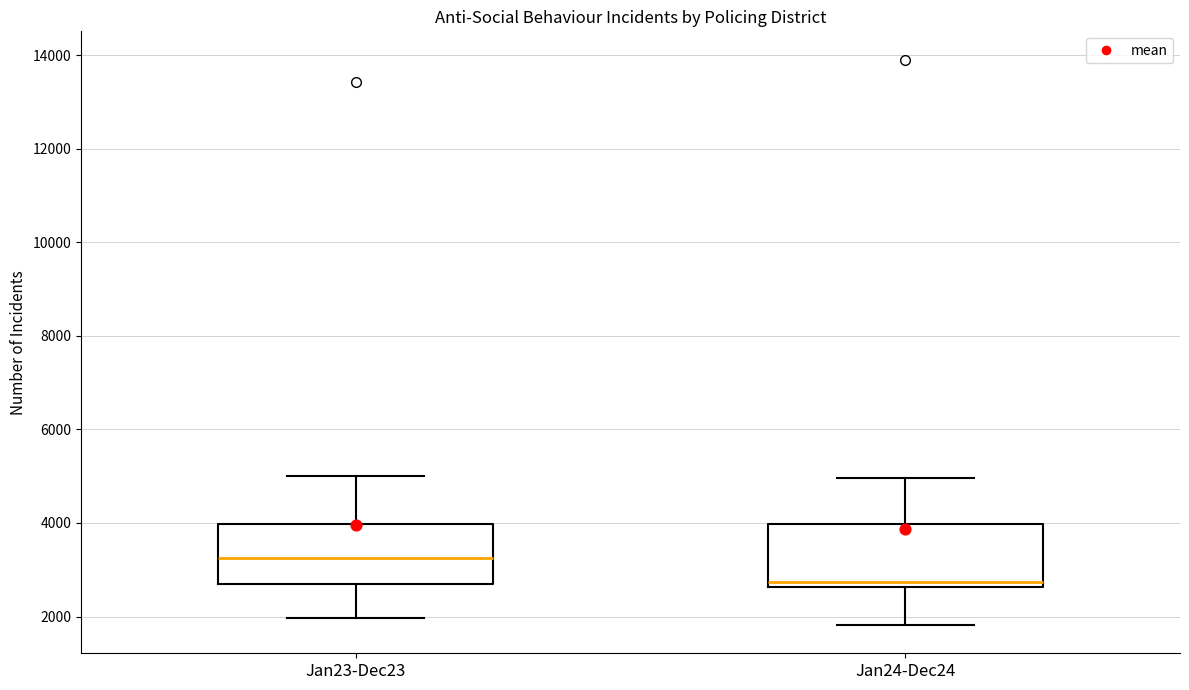

Reading left to right, transcribe this box plot: for each box, give where its median line is, the range the box spans, and where its two whiskers end, as read against the y-axis. The values are not printed on the chart, so give them approximately, as read against the axis.

Jan23-Dec23: median 3200, box 2600 to 4000, whiskers 2000 to 5000
Jan24-Dec24: median 2800, box 2600 to 4000, whiskers 1800 to 5000